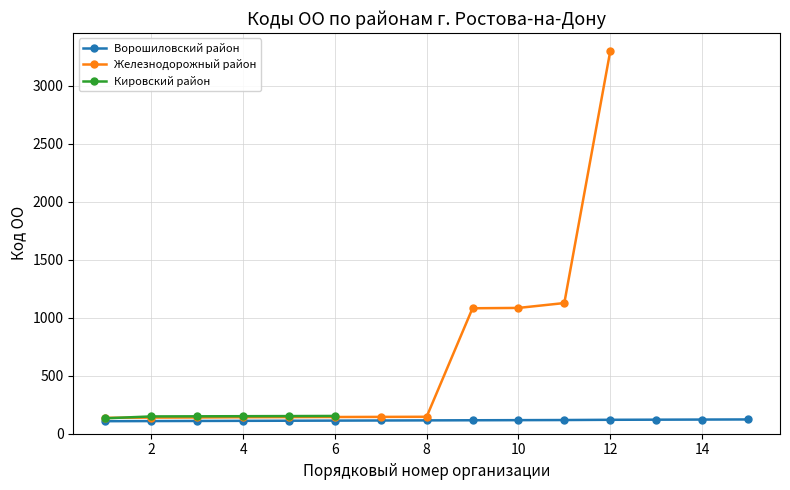

Which series has the largest total across all categories?

Железнодорожный район